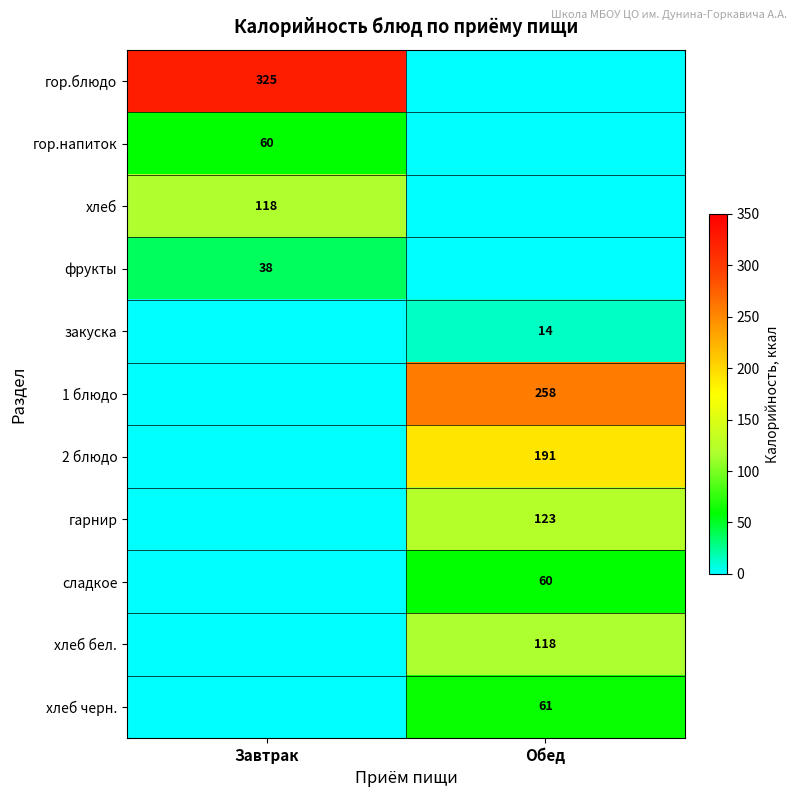

Which category has the lowest value across all series?

Обед